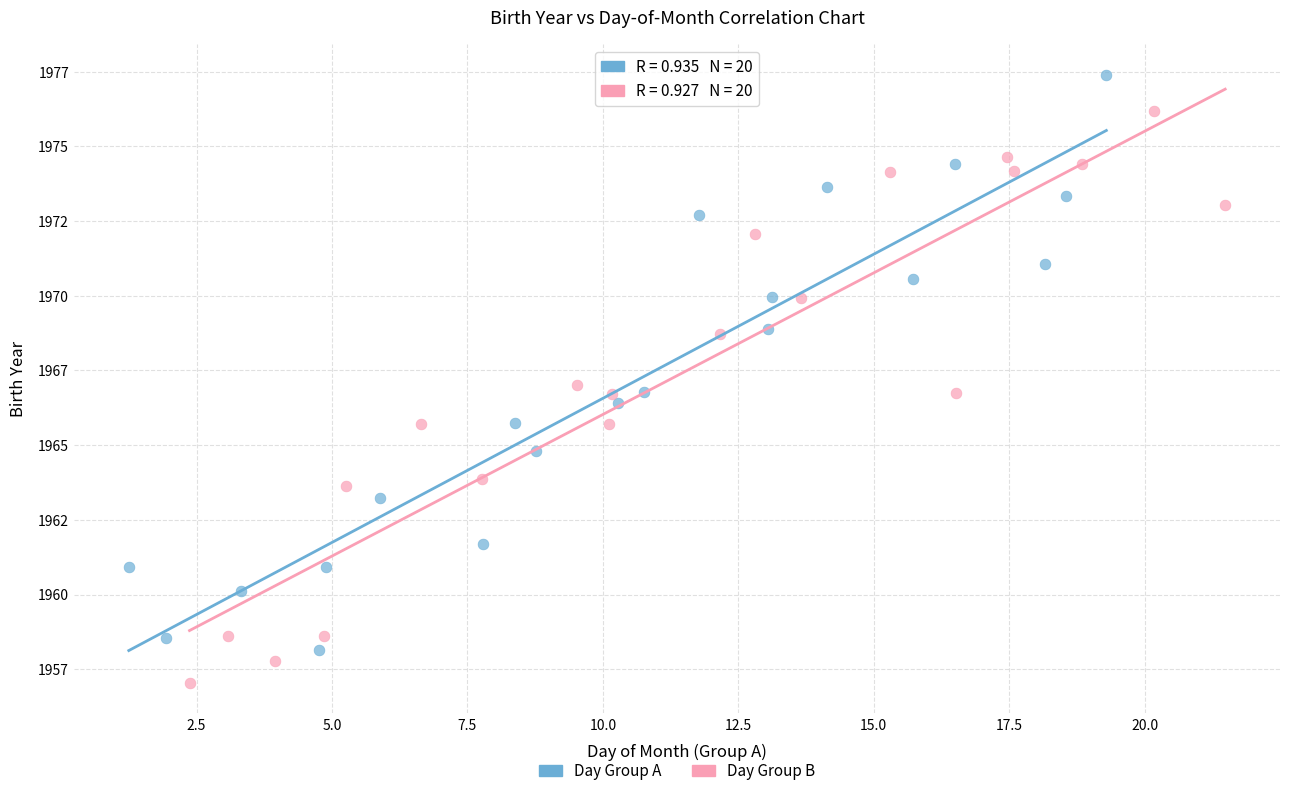

Which series reaches the minimum Y coordinate?

Day Group B